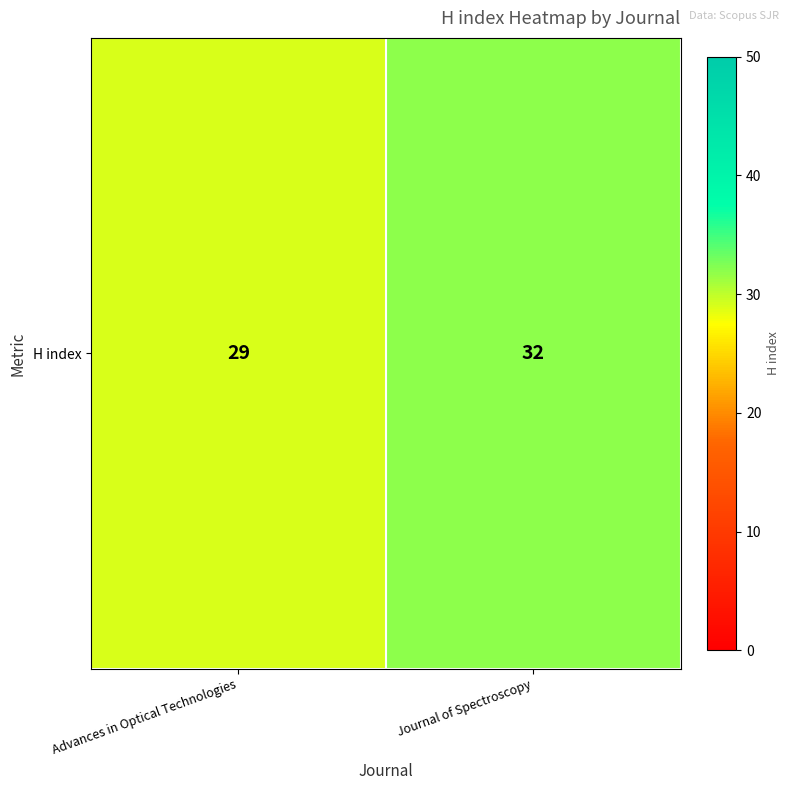

Reading right to left, what are all the values shown in this chart?

Journal of Spectroscopy=32	Advances in Optical Technologies=29